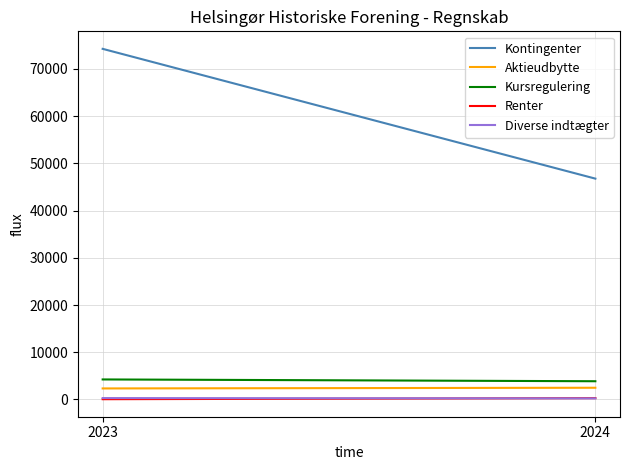

What is the lowest value of the Kontingenter series?

46767.6